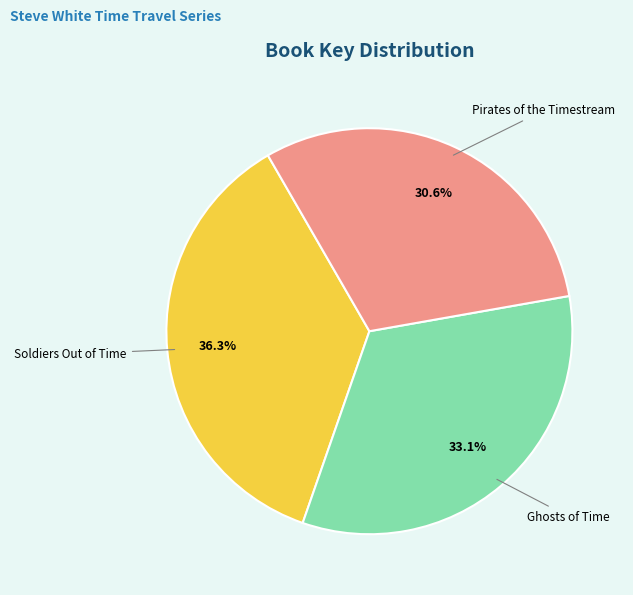

To the nearest percent, what is the average slice percentage?

33%